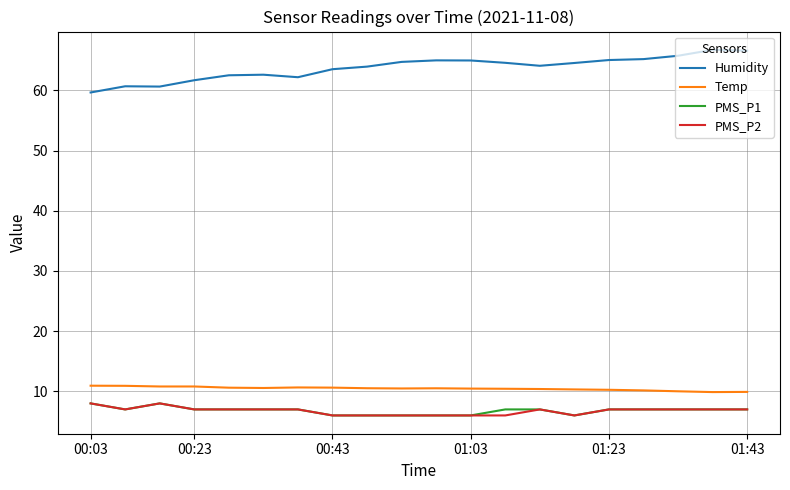

True or false: PMS_P2 and Humidity intersect in this chart.

False